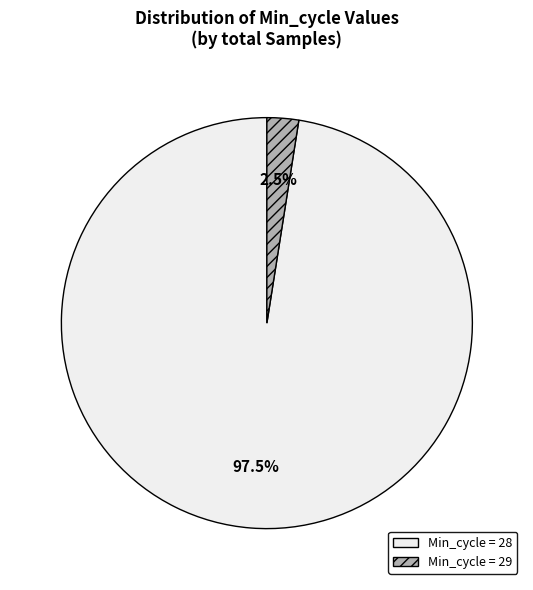

Count the number of slices in the pie.

2